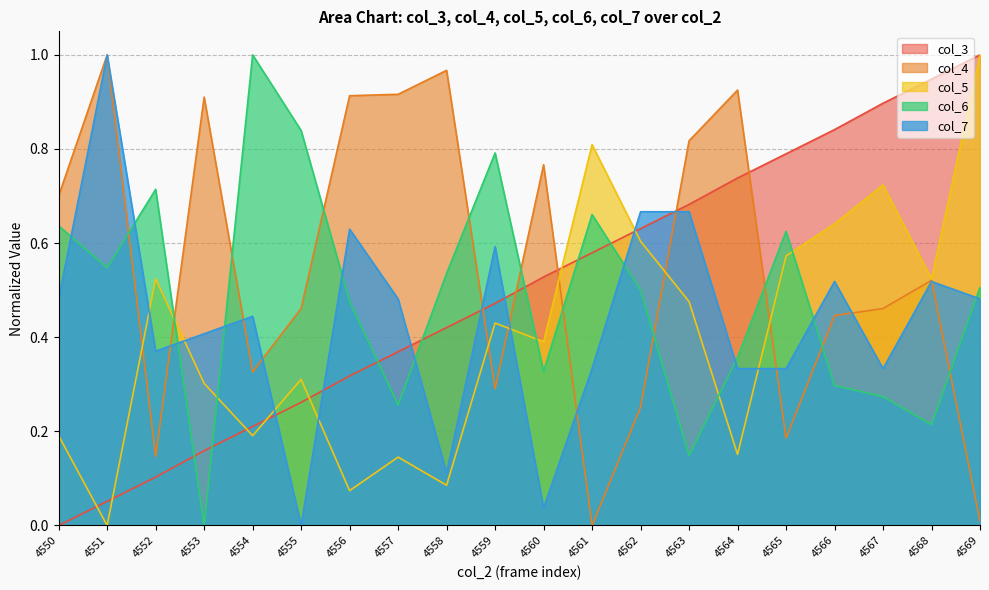

What is the highest value of the col_3 series?

1.0